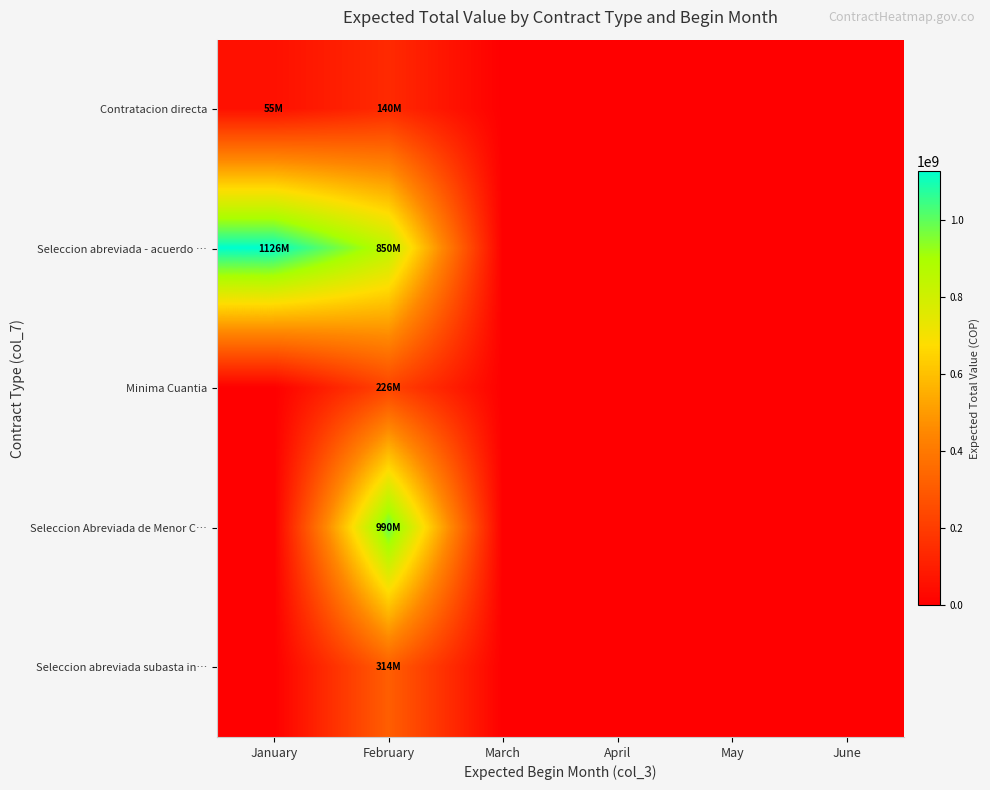

Which series has the largest range (max minus min)?

Seleccion abreviada - acuerdo …